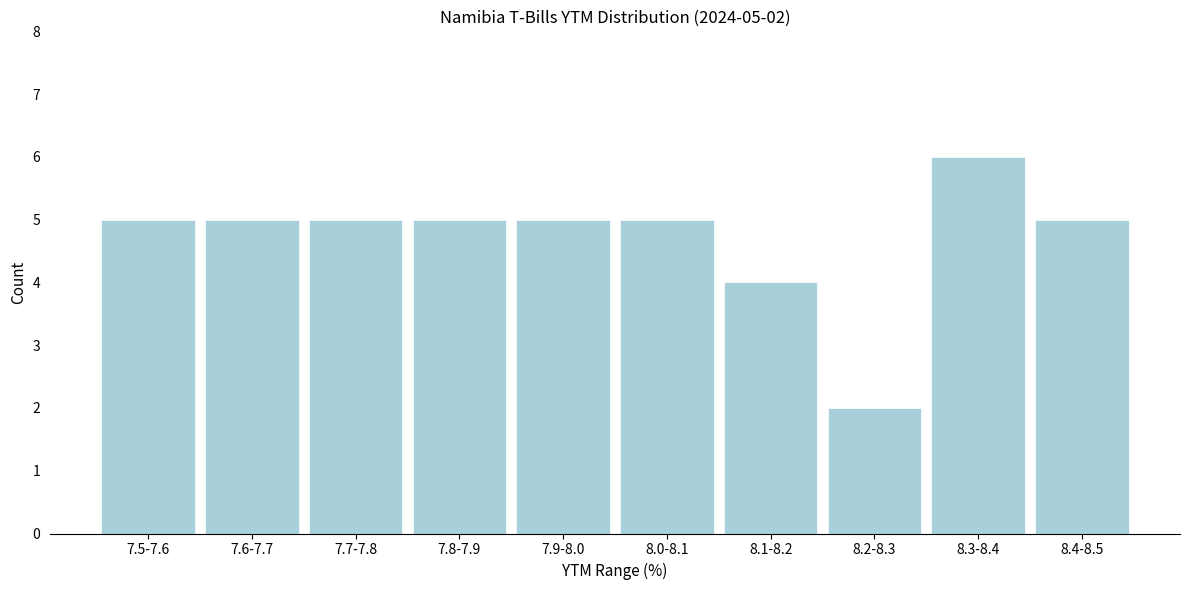

Reading left to right, transcribe all the data shown in this chart.

5	5	5	5	5	5	4	2	6	5